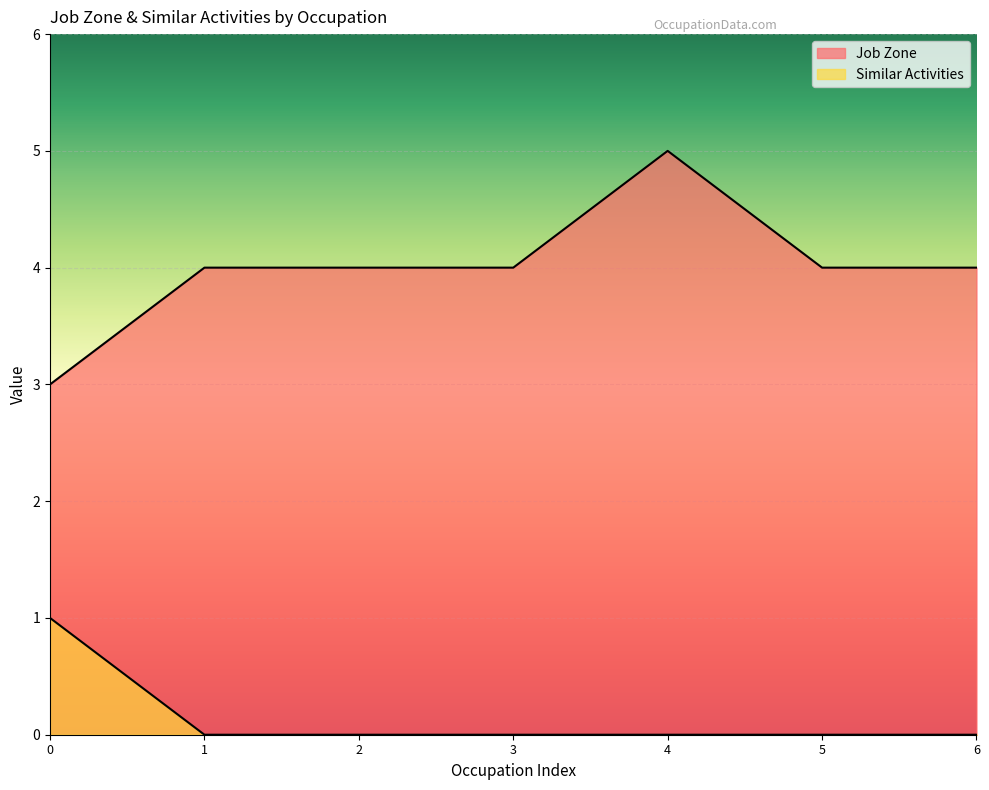

What are all the series names shown in the legend?

Job Zone, Similar Activities